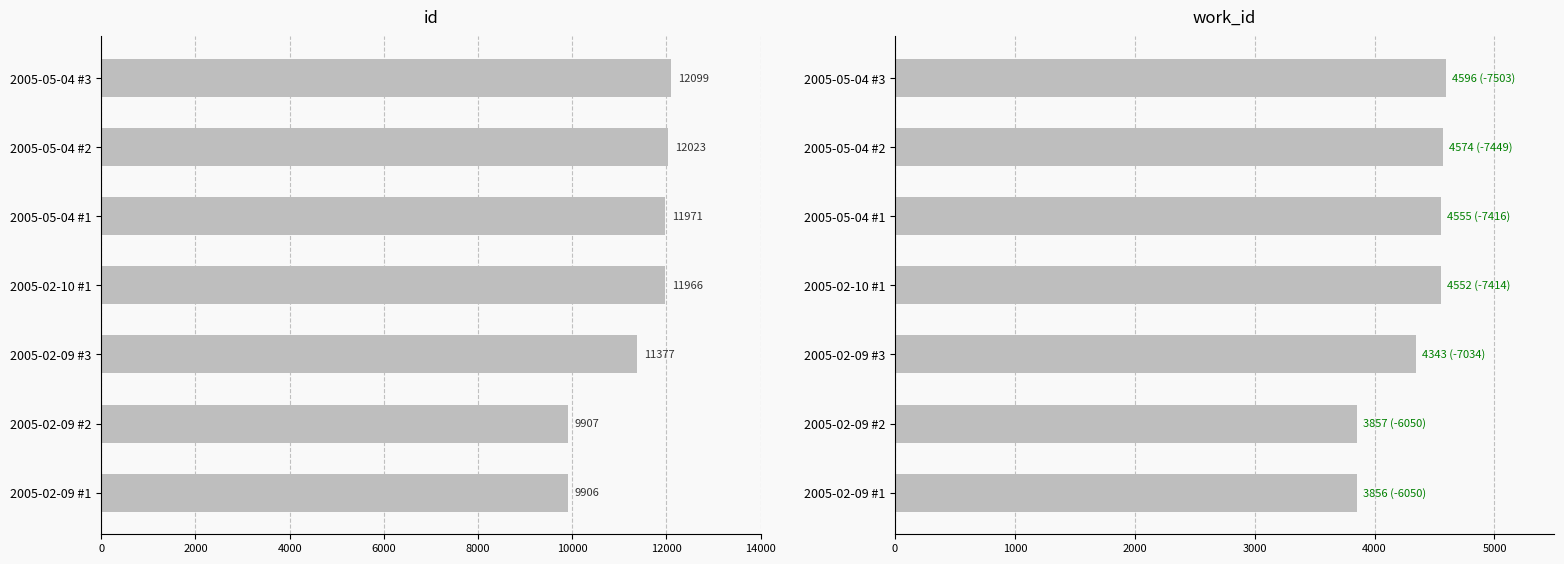

What is the average value of the id series?

11321